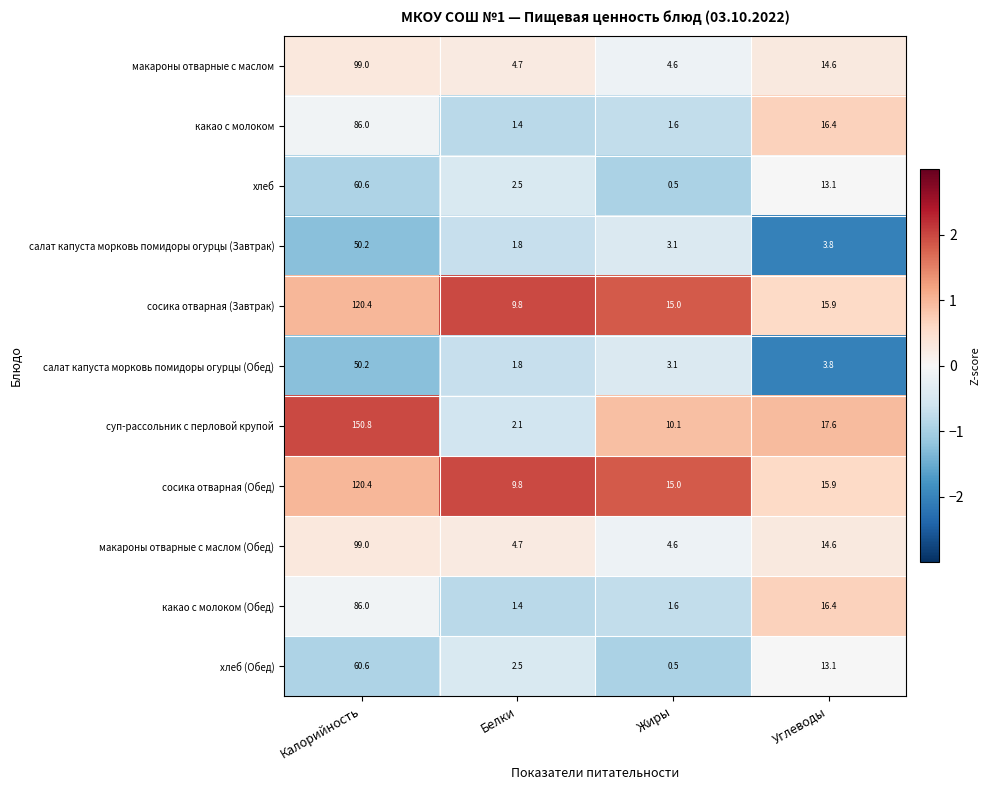

What is the minimum value shown in the chart?

0.5